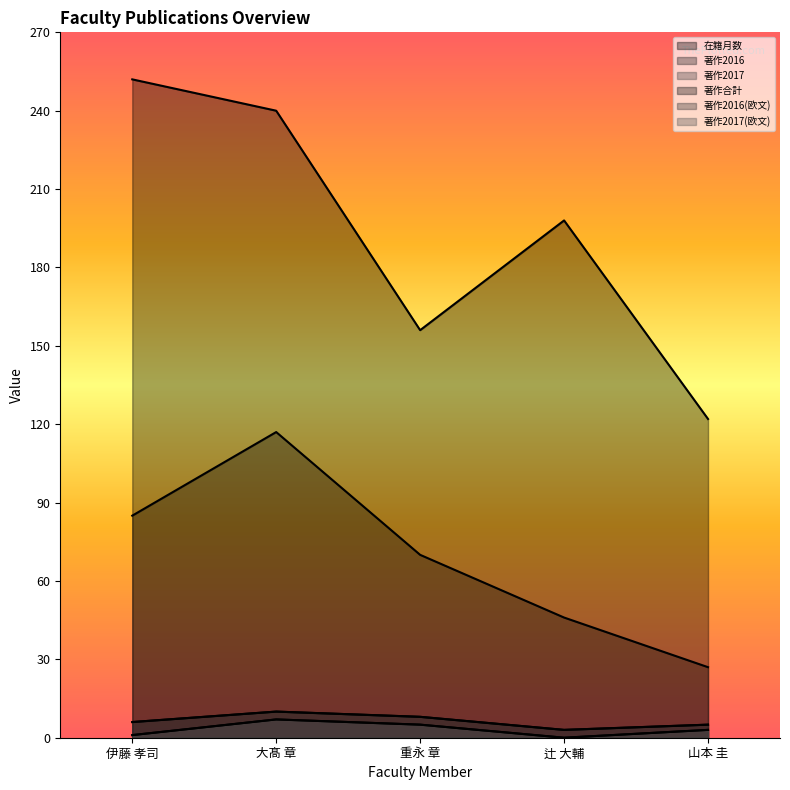

What is the value of the 著作2016(欧文) point at the 3rd from the left?

8